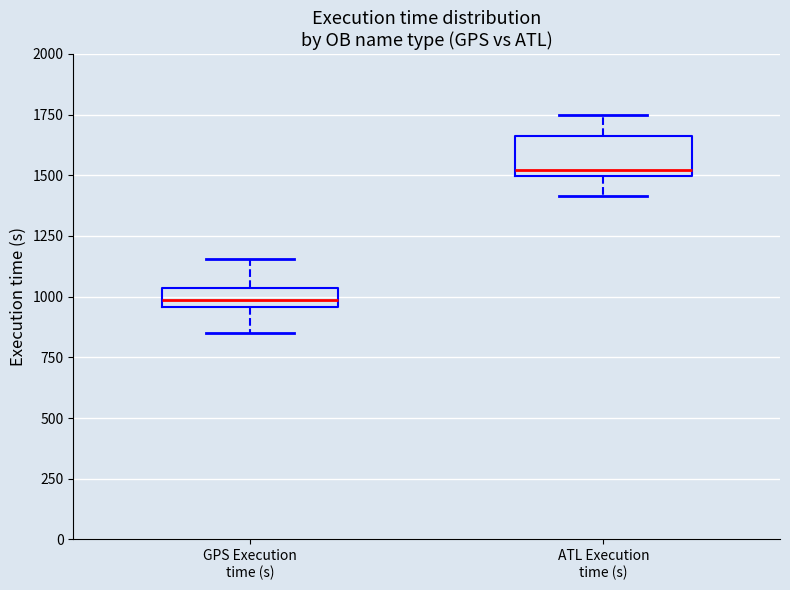

Where is the upper edge of the box for GPS Execution time (s) on the y-axis? The values are not printed on the chart, so give them approximately, as read against the axis.

1050